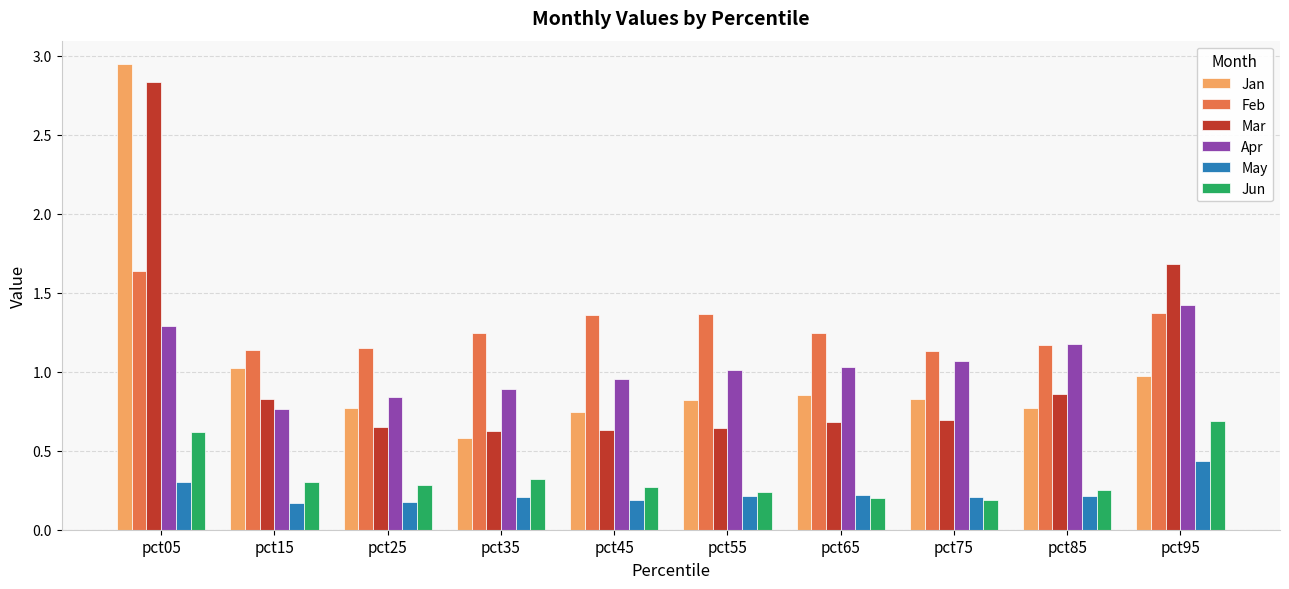

List the series in order of their peak value, highest first.

Jan, Mar, Feb, Apr, Jun, May